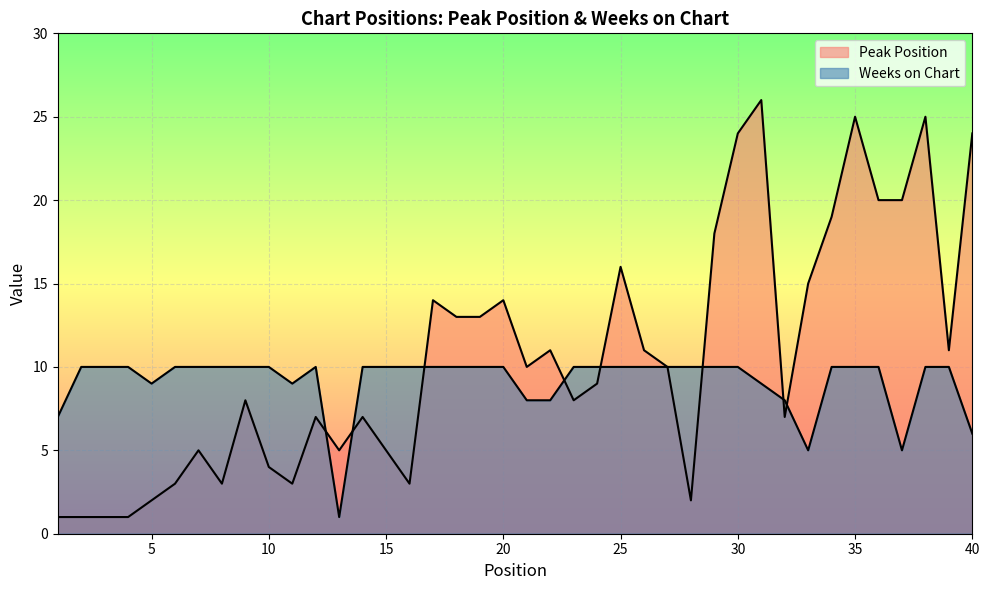

Reading right to left, list all the values displayed in this chart.

Peak Position: 40=24	39=11	38=25	37=20	36=20	35=25	34=19	33=15	32=7	31=26	30=24	29=18	28=2	27=10	26=11	25=16	24=9	23=8	22=11	21=10	20=14	19=13	18=13	17=14	16=3	15=5	14=7	13=5	12=7	11=3	10=4	9=8	8=3	7=5	6=3	5=2	4=1	3=1	2=1	1=1
Weeks on Chart: 40=6	39=10	38=10	37=5	36=10	35=10	34=10	33=5	32=8	31=9	30=10	29=10	28=10	27=10	26=10	25=10	24=10	23=10	22=8	21=8	20=10	19=10	18=10	17=10	16=10	15=10	14=10	13=1	12=10	11=9	10=10	9=10	8=10	7=10	6=10	5=9	4=10	3=10	2=10	1=7